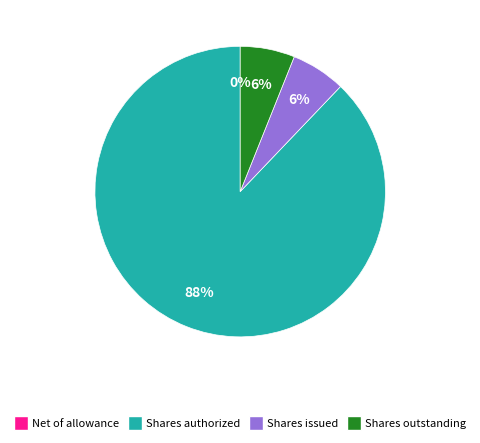

To the nearest percent, what portion does Shares issued represent?

6%